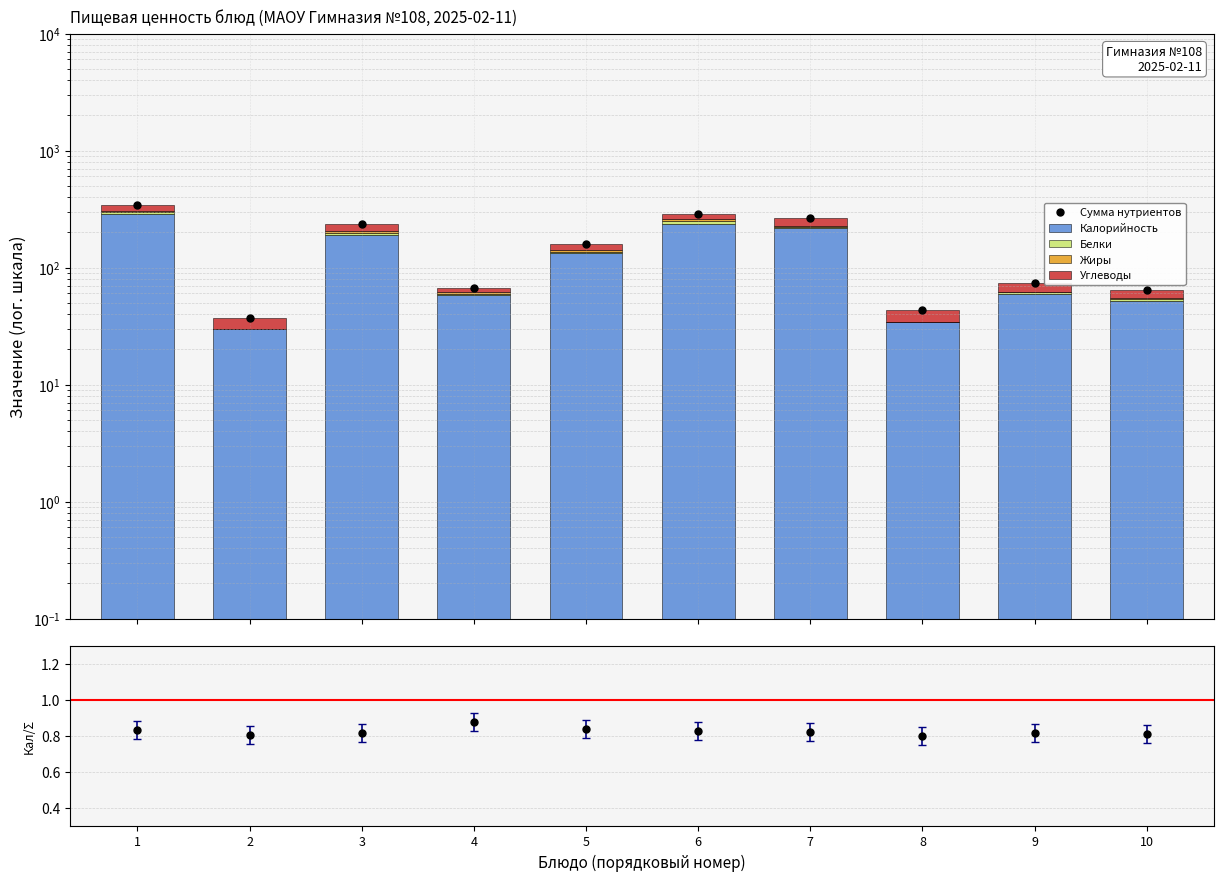

Which series reaches the minimum Y coordinate?

Жиры